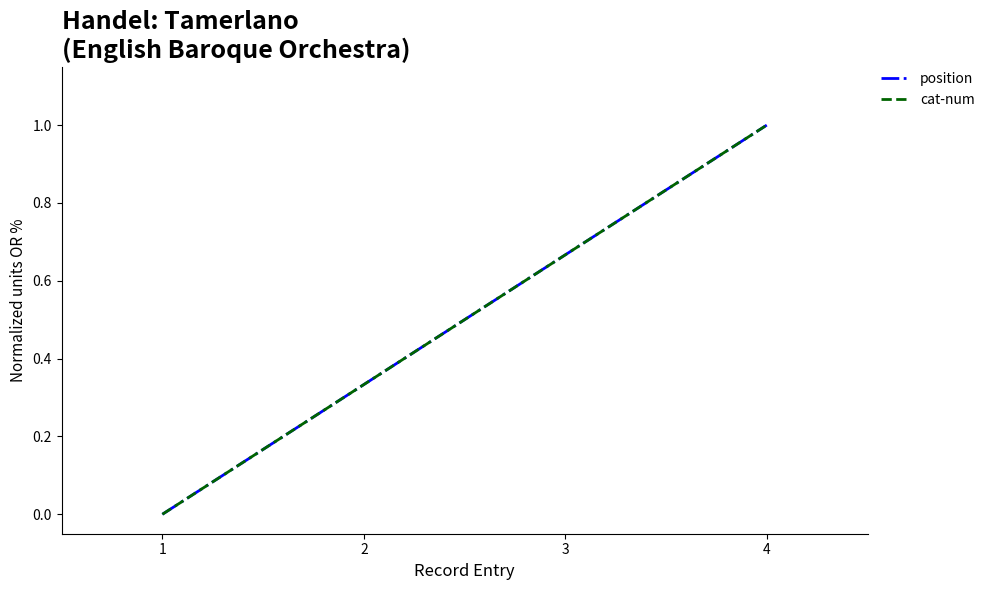

Rank the categories by cat-num value from highest to lowest.

4, 3, 2, 1